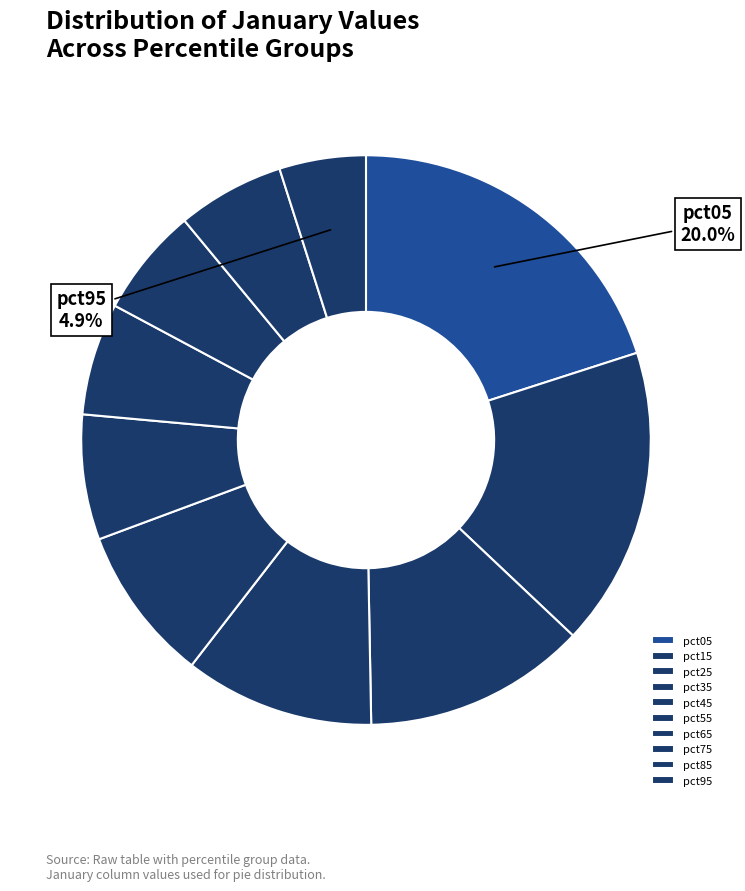

Is it true that pct15 is 17% of the pie?

True